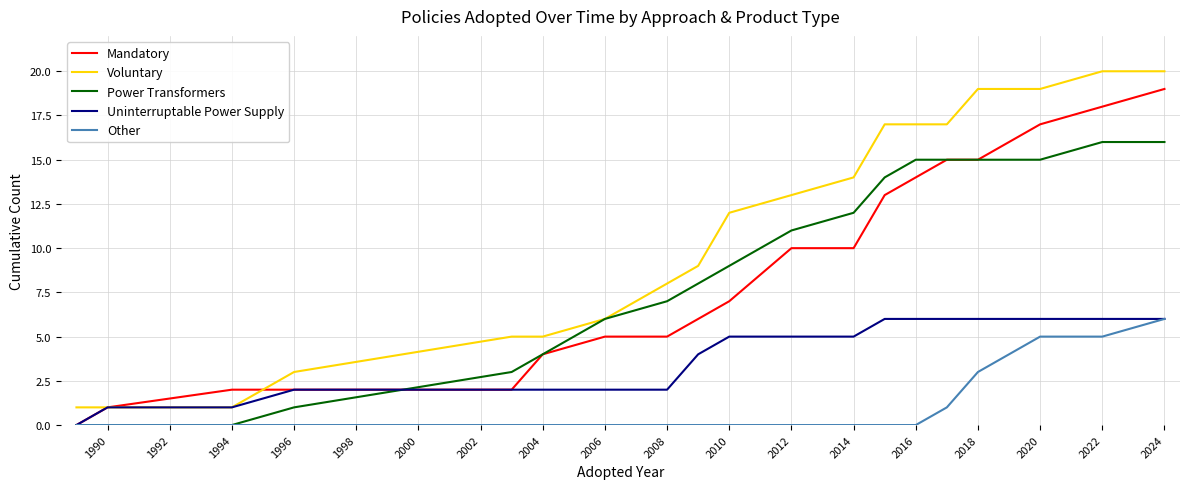

True or false: Other and Voluntary cross at least once.

False